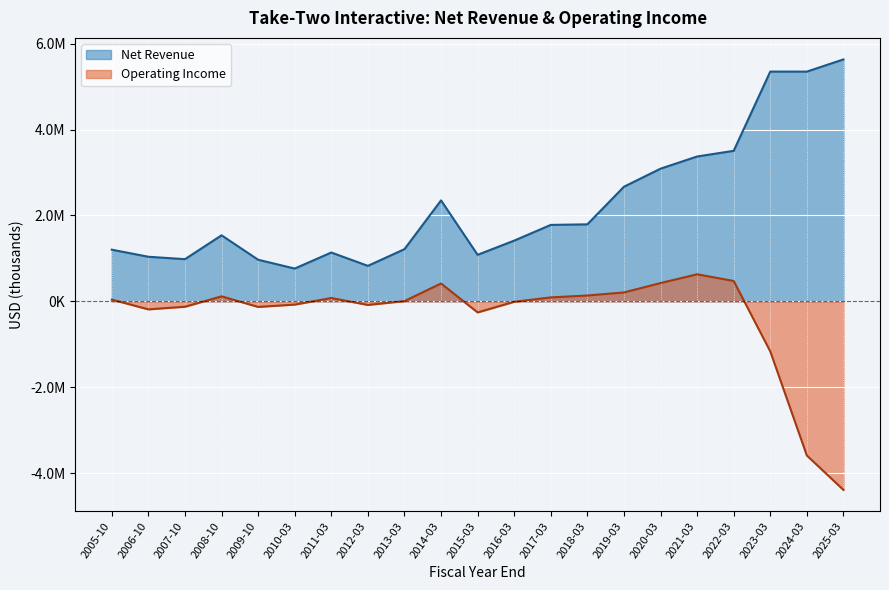

True or false: Net Revenue and Operating Income intersect in this chart.

False